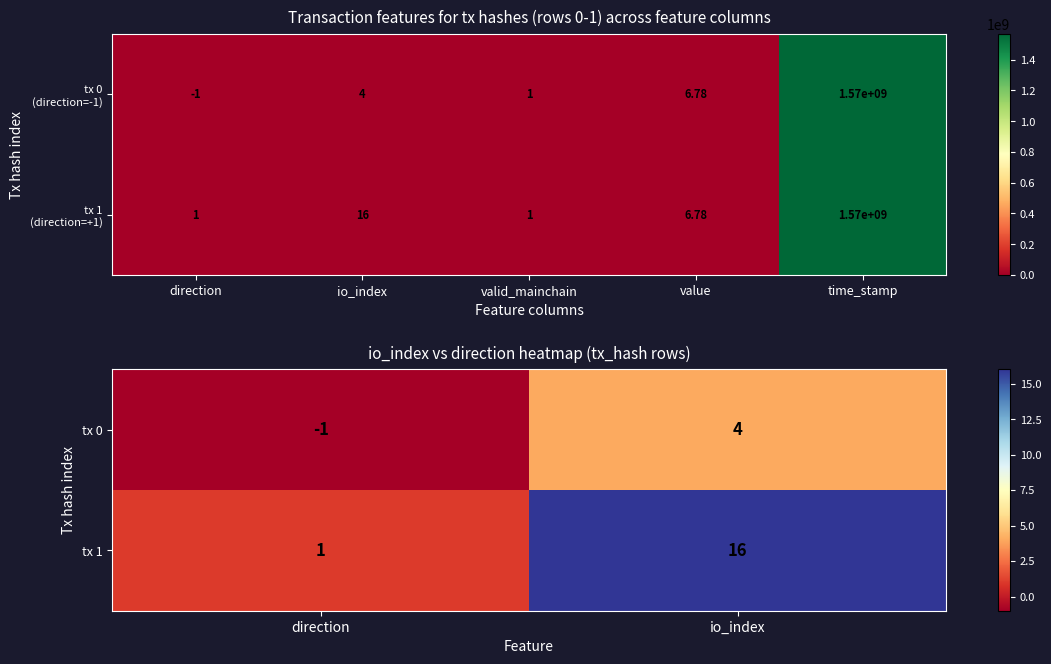

List the labels in order of tx 0 value, smallest first.

direction, io_index